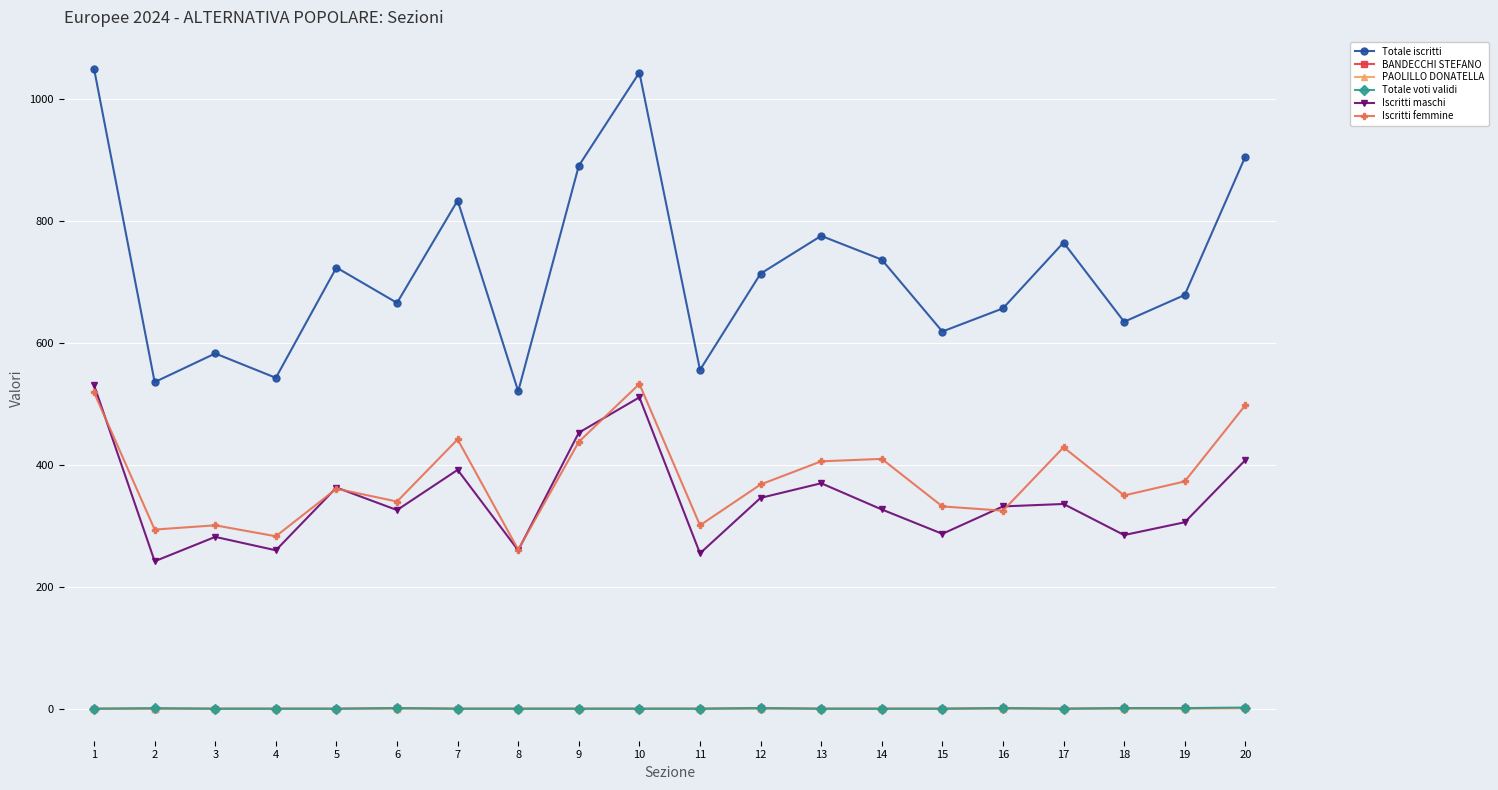

True or false: Iscritti femmine and BANDECCHI STEFANO intersect in this chart.

False